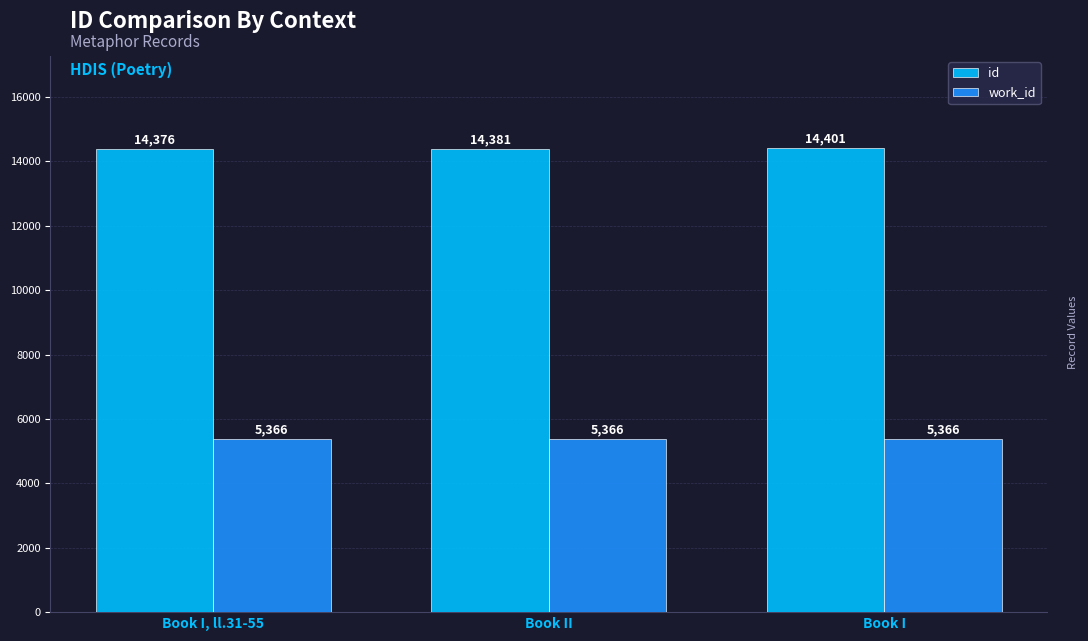

At Book II, list the series in order from smallest to largest.

work_id, id